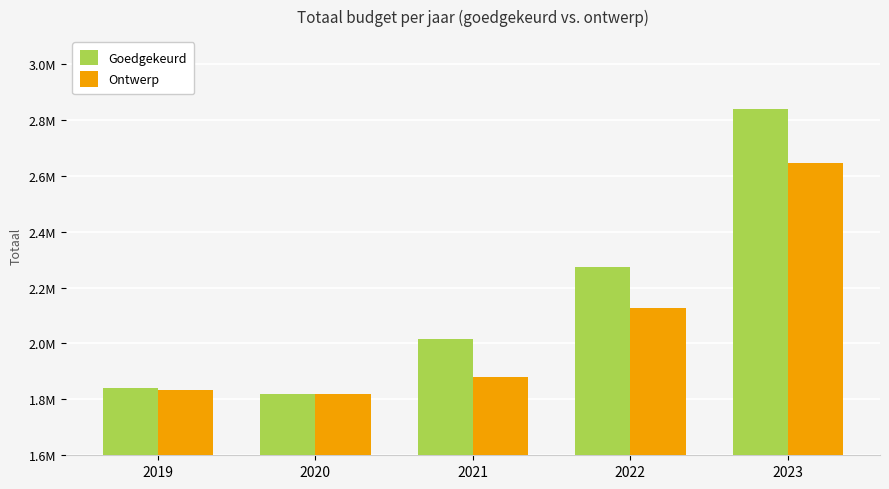

What is the spread (max minus min) of values at 2021?

136186